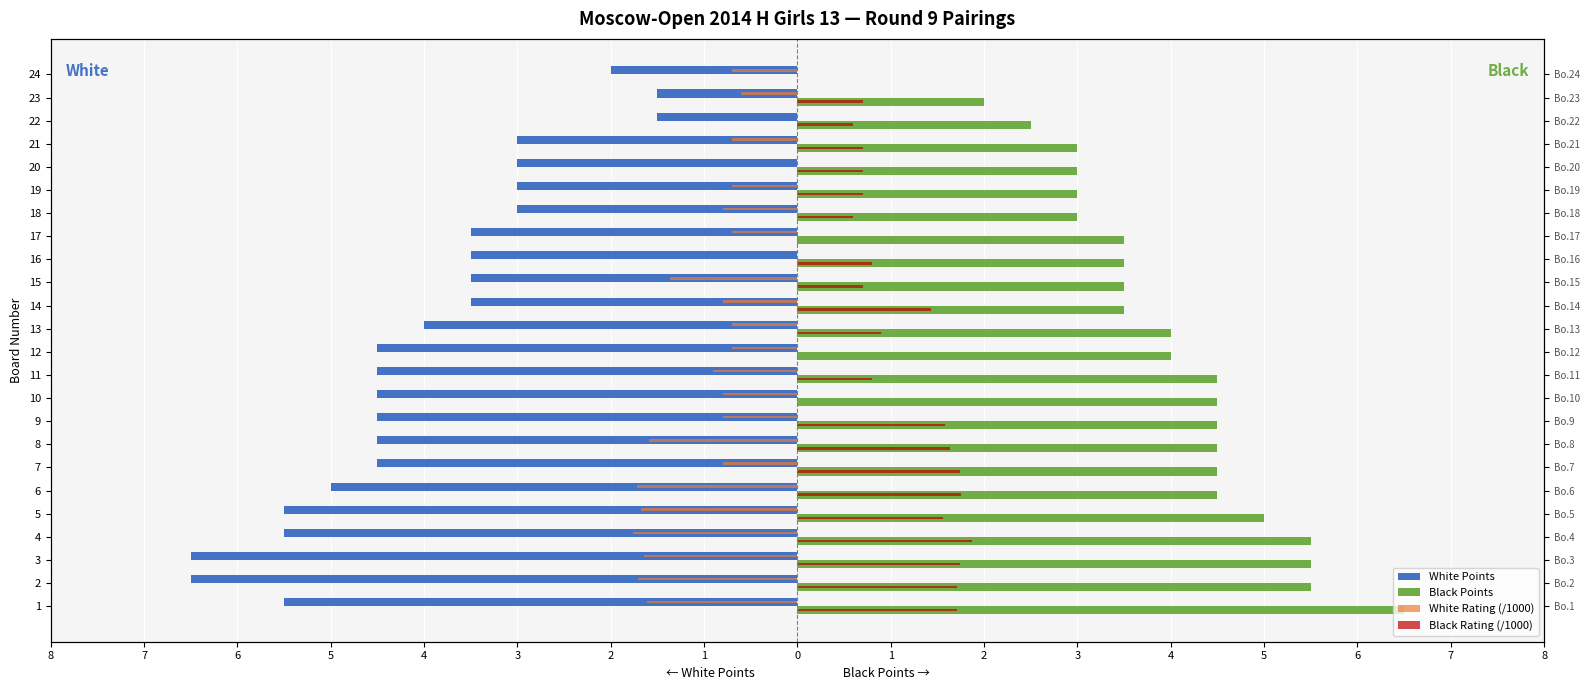

Is the value of Black Points at 15 greater than the value of White Rating (/1000) at 21?

Yes